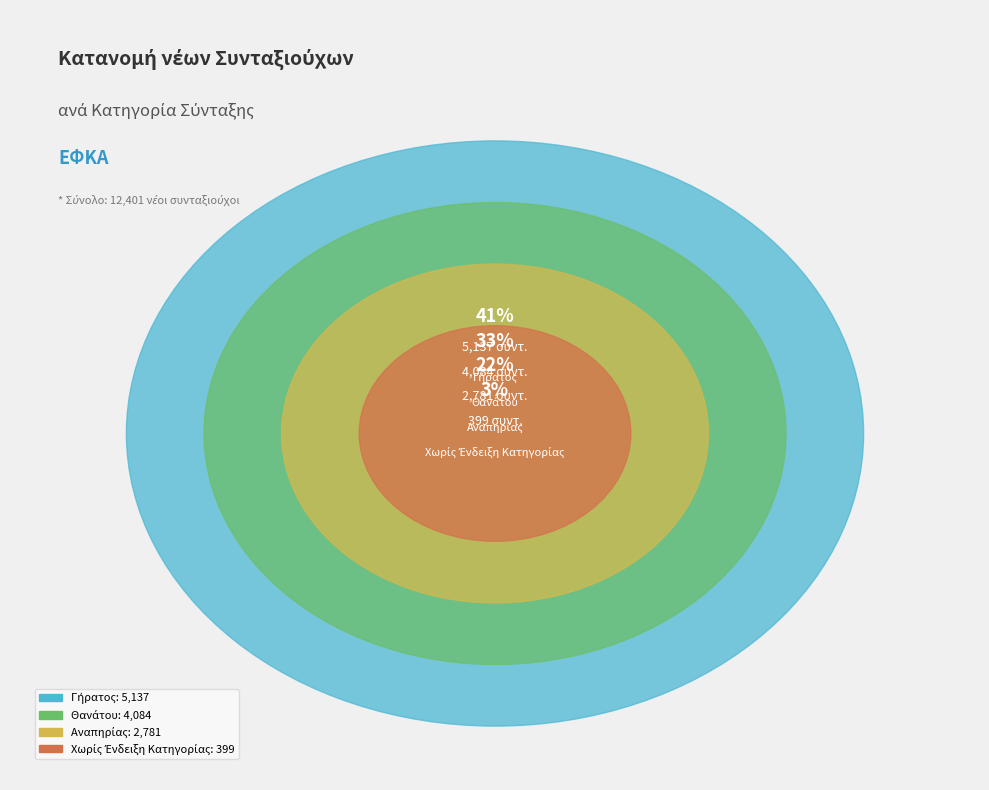

Is there any slice that represents more than half of the pie?

No